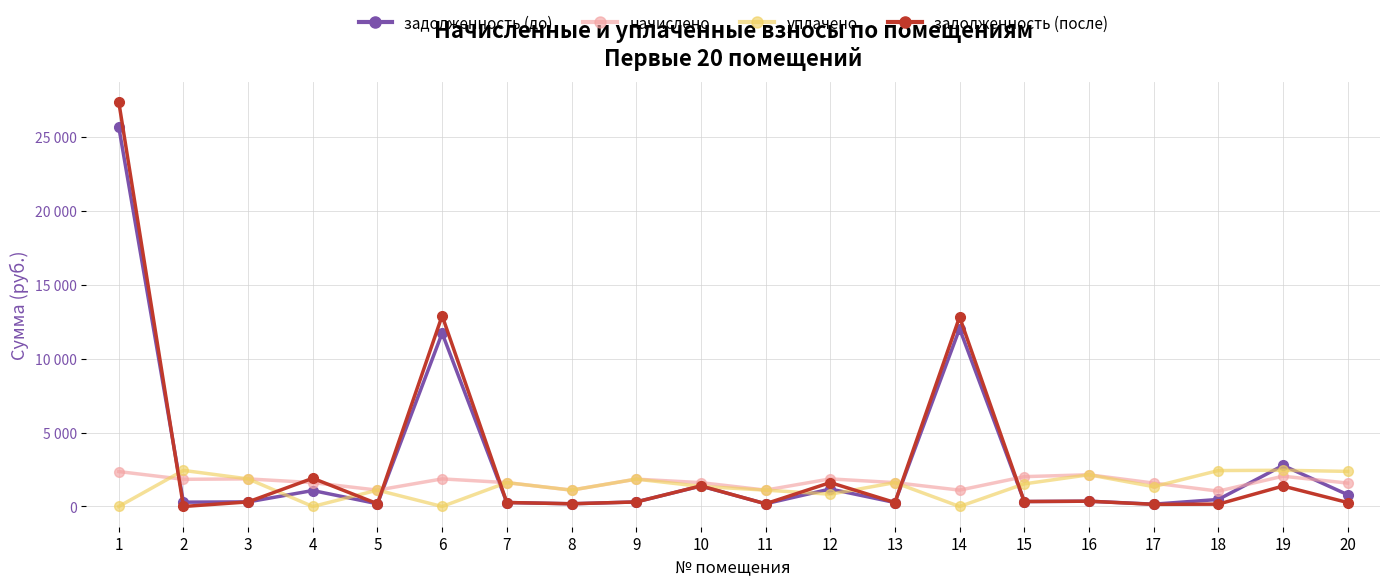

Reading left to right, list all the values displayed in this chart.

задолженность (до): 25691.7	292.3	310.2	1079.8	183.7	11729.5	268.9	183.9	307.6	1384.0	184.4	1184.1	269.1	12033.3	335.0	357.6	156.7	475.4	2776.3	798.0
начислено: 2362.7	1838.0	1866.7	1615.4	1106.6	1866.7	1615.4	1106.6	1850.8	1615.4	1106.6	1866.7	1615.4	1106.6	2019.3	2146.5	1583.6	1039.9	2047.9	1583.6
уплачено: 0.0	2441.1	1866.6	0.0	1106.8	0.0	1615.7	1105.9	1851.9	1358.8	1106.8	831.4	1615.7	0.0	1530.4	2146.1	1340.0	2431.4	2450.0	2374.6
задолженность (после): 27382.2	0.0	310.2	1909.4	184.1	12905.0	268.7	184.3	306.5	1392.1	183.8	1618.0	269.0	12825.1	334.9	357.4	144.5	158.2	1382.5	267.7